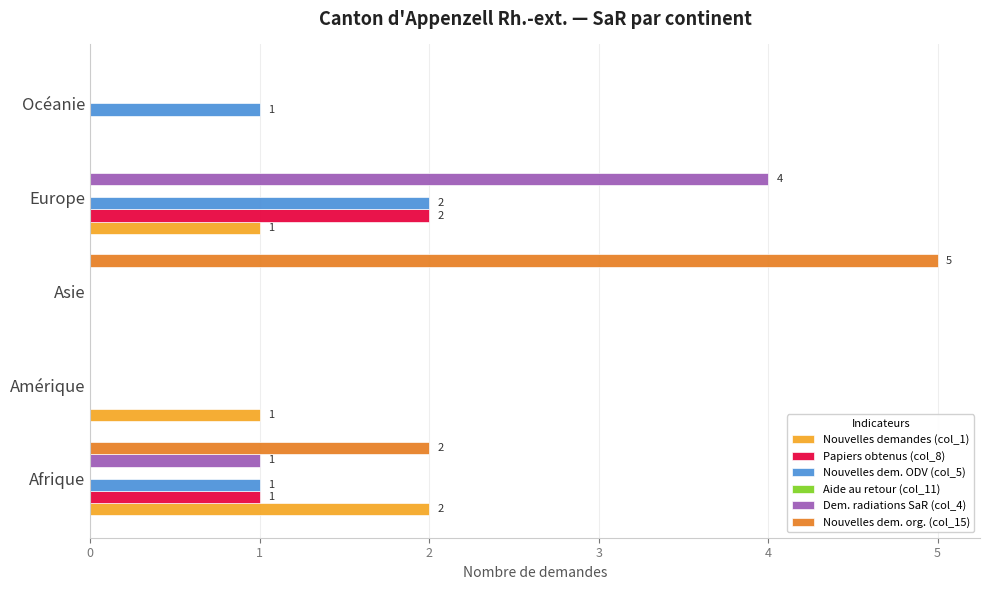

Is the value of Nouvelles dem. ODV (col_5) at Afrique greater than the value of Nouvelles dem. org. (col_15) at Asie?

No